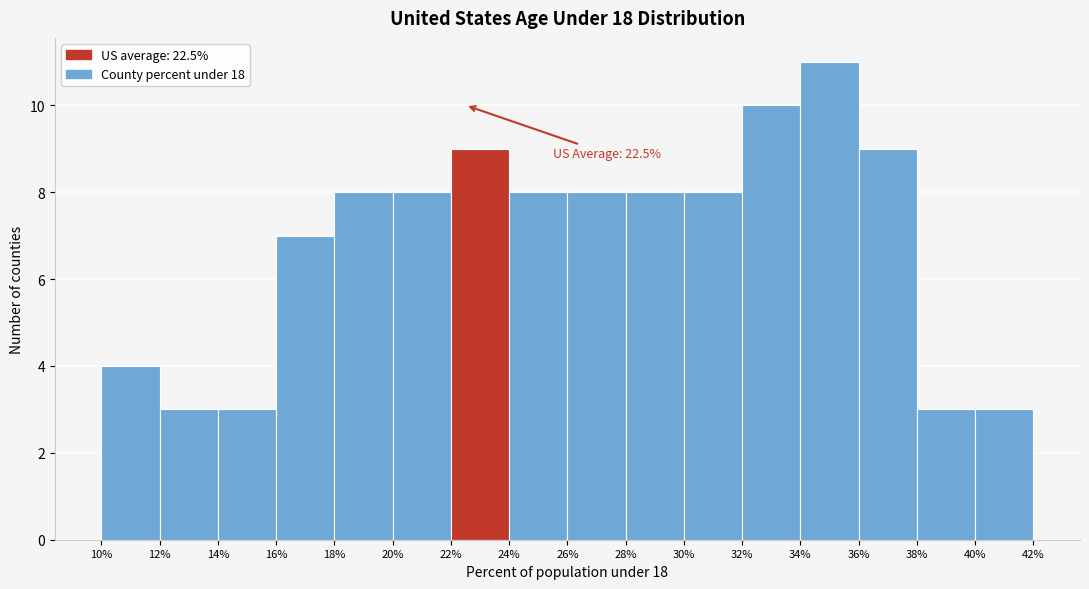

Over which range of the x-axis is the bar tallest?

34% to 36%